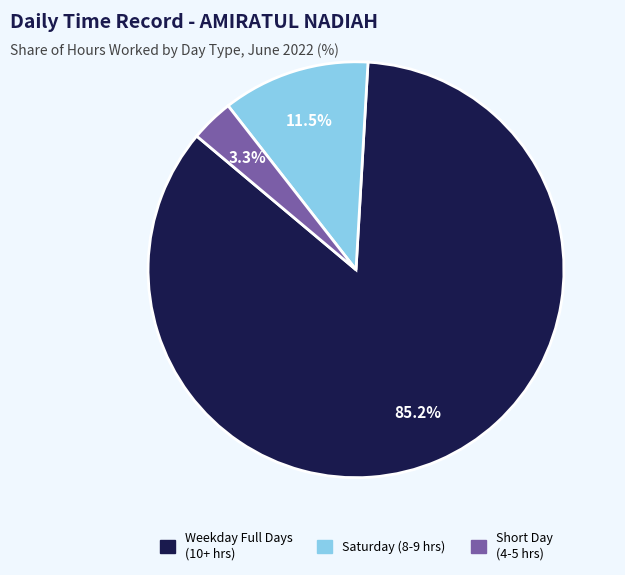

Is there any slice that represents more than half of the pie?

Yes